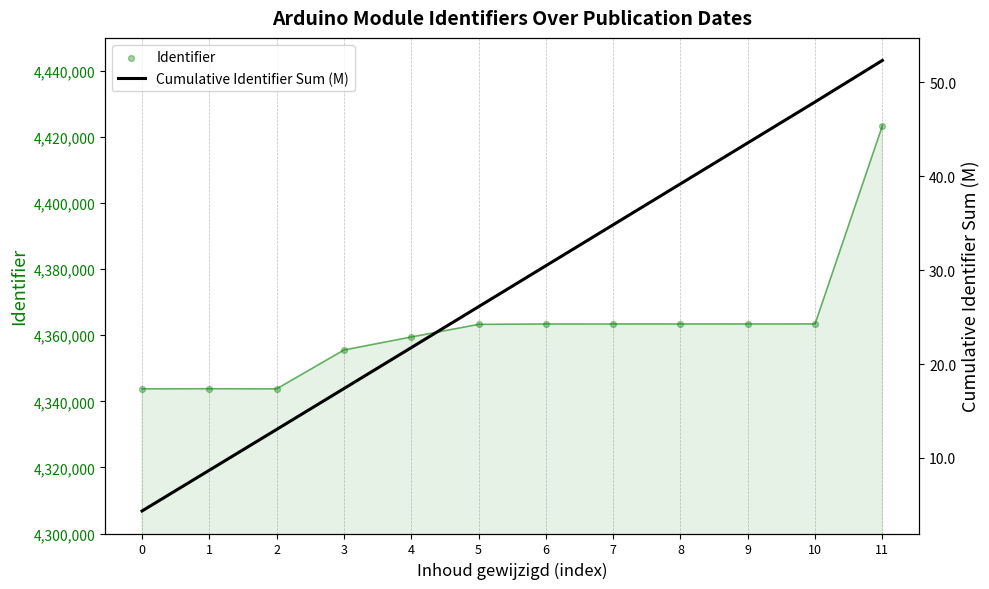

Which series reaches the minimum Y coordinate?

Cumulative Identifier Sum (M)